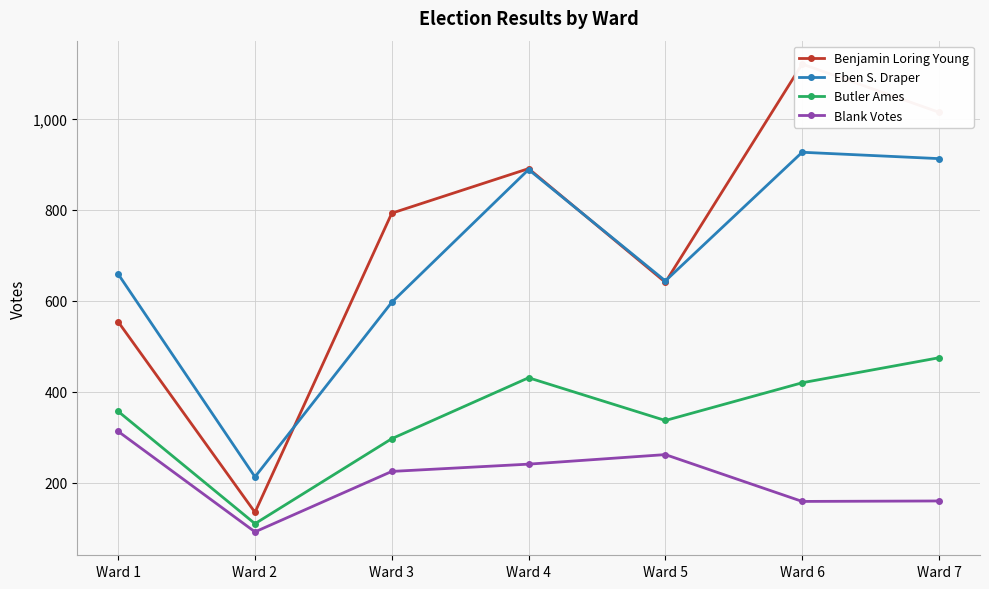

Reading left to right, extract all data points from this chart.

Benjamin Loring Young: Ward 1=554	Ward 2=135	Ward 3=793	Ward 4=891	Ward 5=641	Ward 6=1121	Ward 7=1015
Eben S. Draper: Ward 1=659	Ward 2=213	Ward 3=597	Ward 4=889	Ward 5=644	Ward 6=927	Ward 7=913
Butler Ames: Ward 1=357	Ward 2=110	Ward 3=297	Ward 4=431	Ward 5=337	Ward 6=420	Ward 7=475
Blank Votes: Ward 1=313	Ward 2=92	Ward 3=225	Ward 4=241	Ward 5=262	Ward 6=159	Ward 7=160